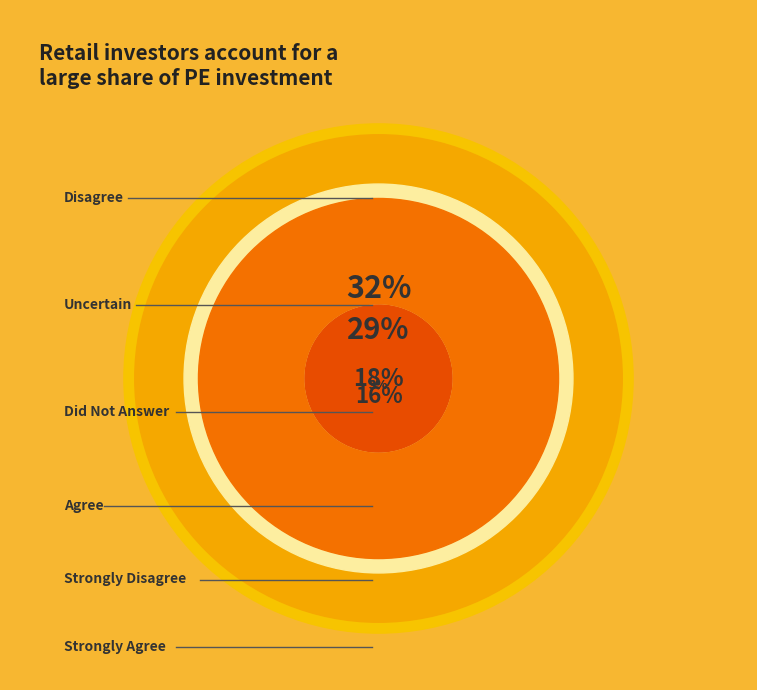

Is there a majority slice in this chart?

No